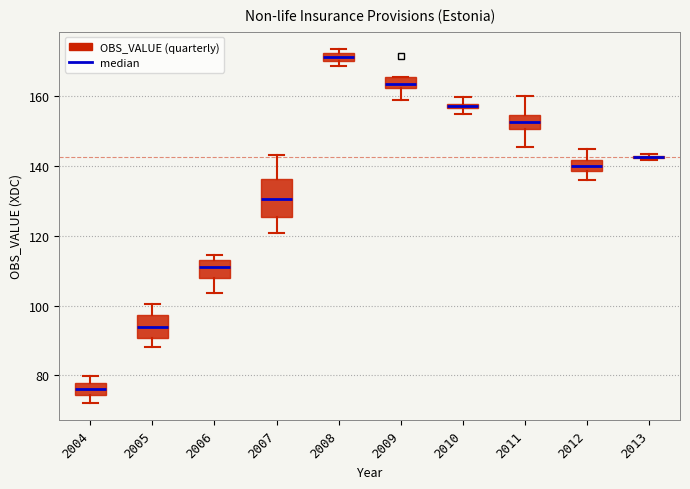

Which box is the tallest, from its lower edge to its upper edge?

2007